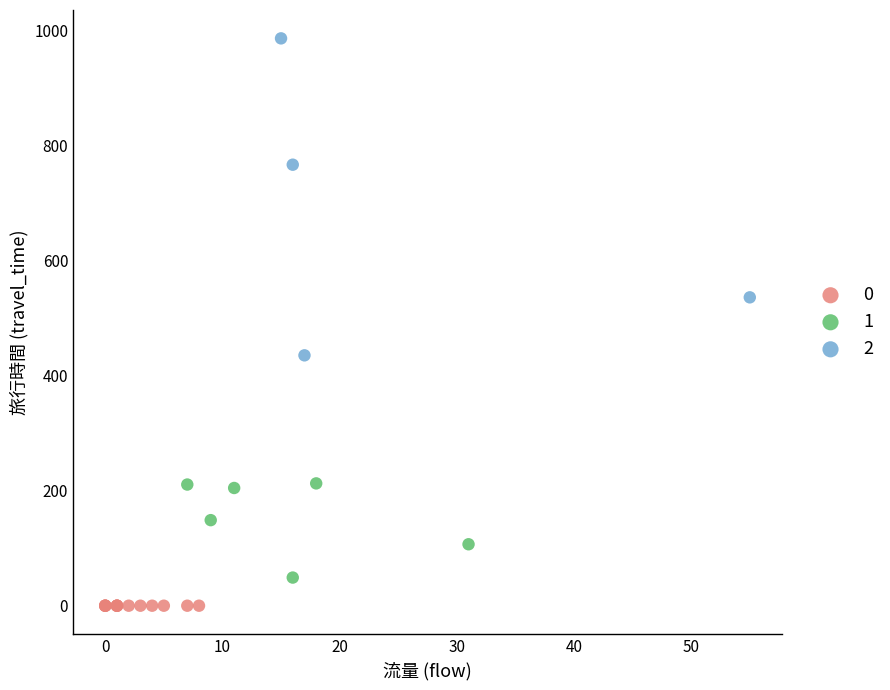

What are all the series names shown in the legend?

0, 1, 2